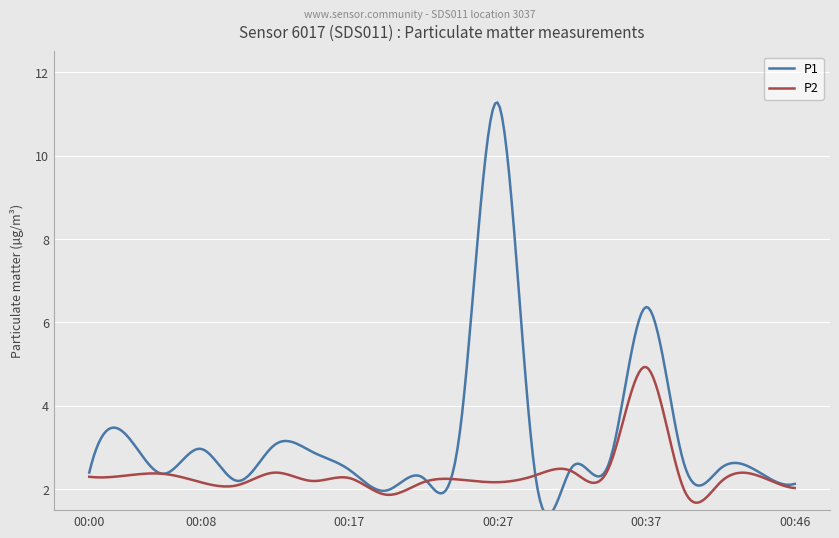

Which series has the widest spread of values?

P1